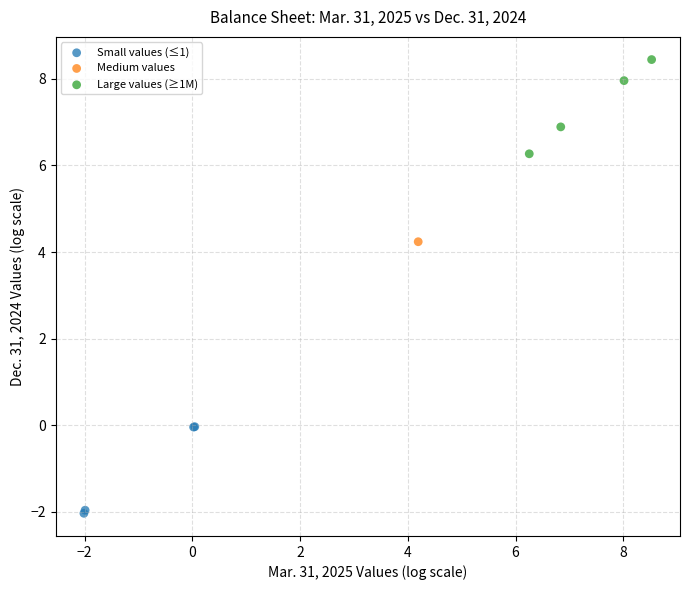

Which series reaches the minimum Y coordinate?

Small values (≤1)